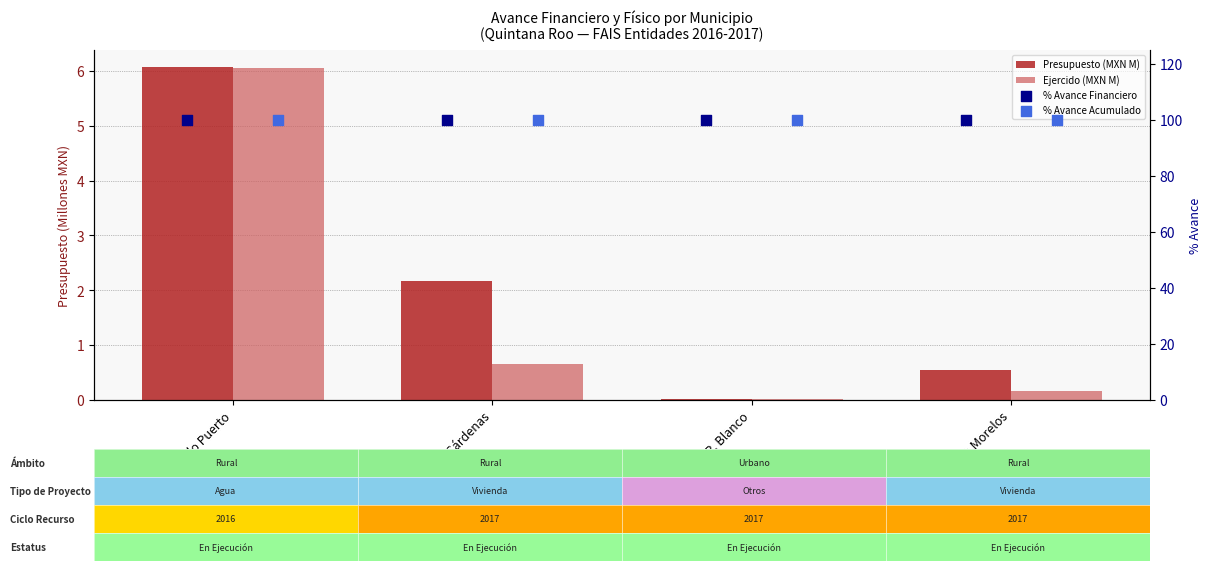

Is the value of Ejercido (MXN M) at Lázaro Cárdenas greater than the value of Presupuesto (MXN M) at Felipe Carrillo Puerto?

No